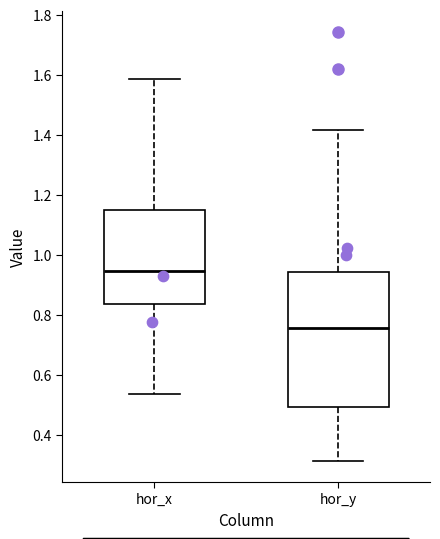

Where does the median line of the box for hor_x sit on the y-axis? The values are not printed on the chart, so give them approximately, as read against the axis.

0.94